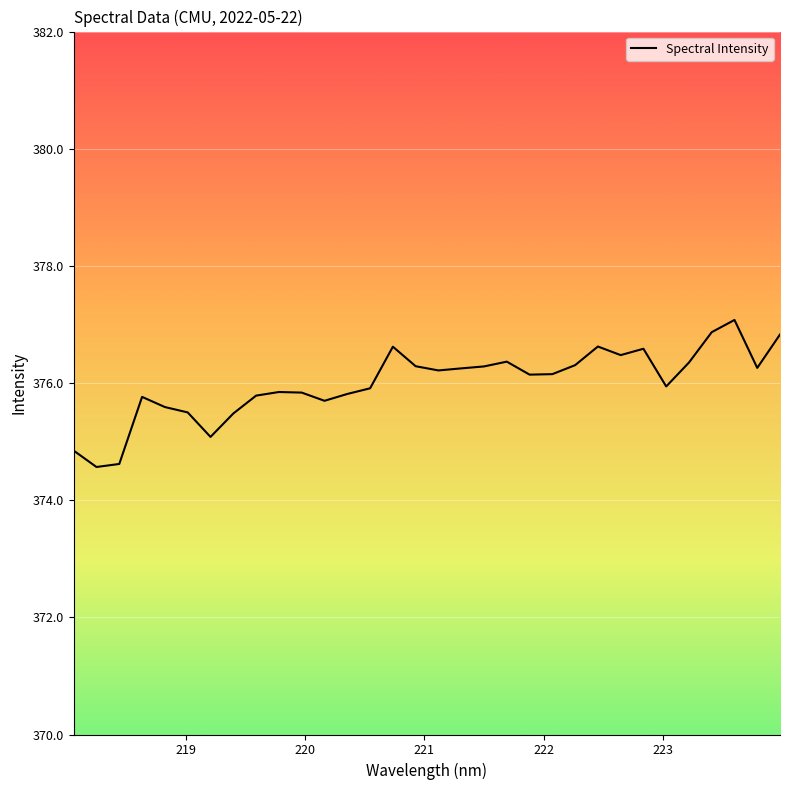

What is the minimum value shown in the chart?

374.6